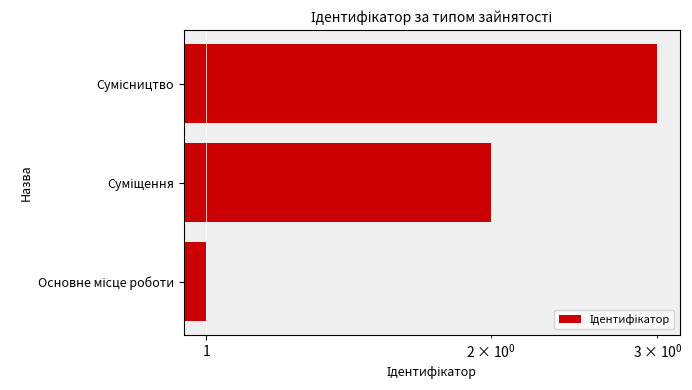

Count the values in the range 1 to 3.

3